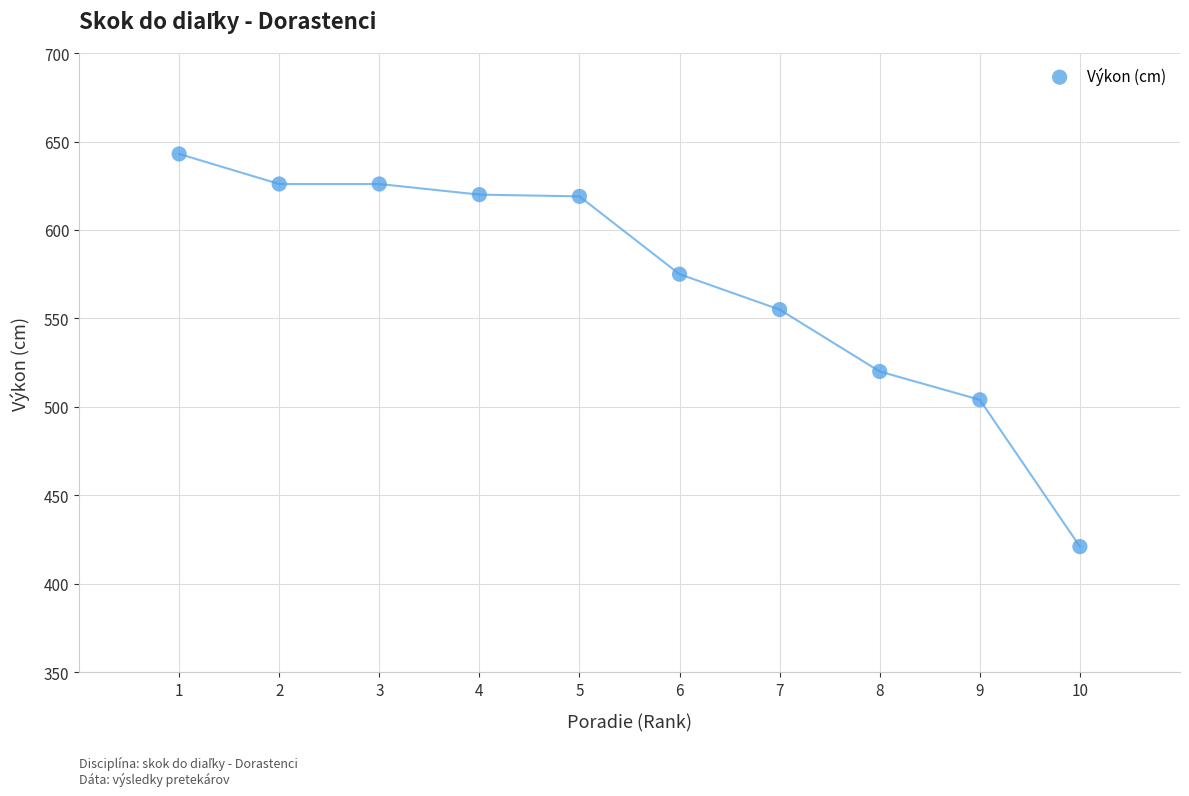

What is the range of Y values (max minus min)?

222